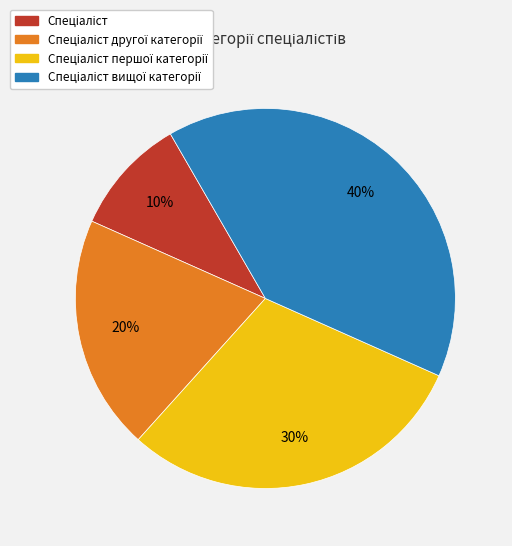

Is there a majority slice in this chart?

No